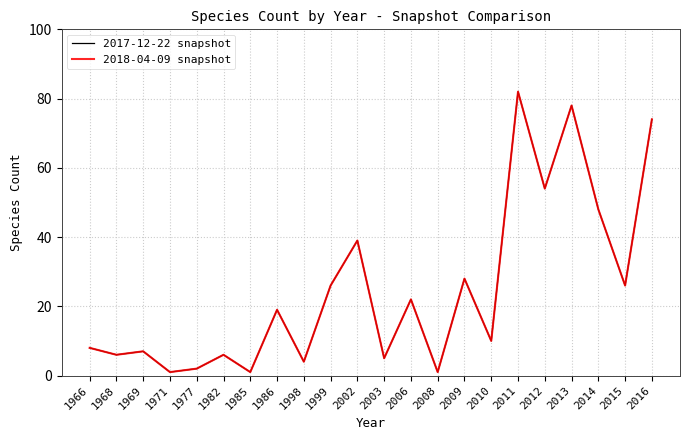

At which label is 2017-12-22 snapshot closest to 41?

2002